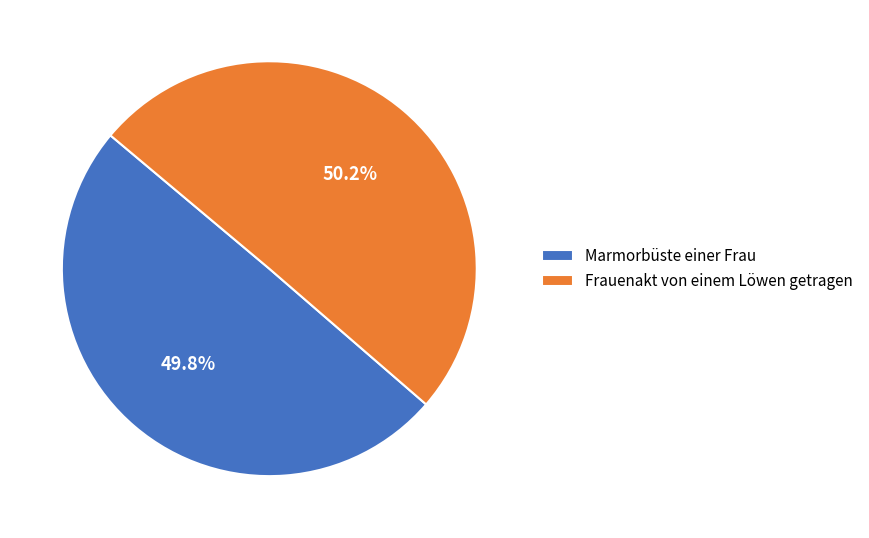

What portion of the pie excludes Marmorbüste einer Frau?

50.2%